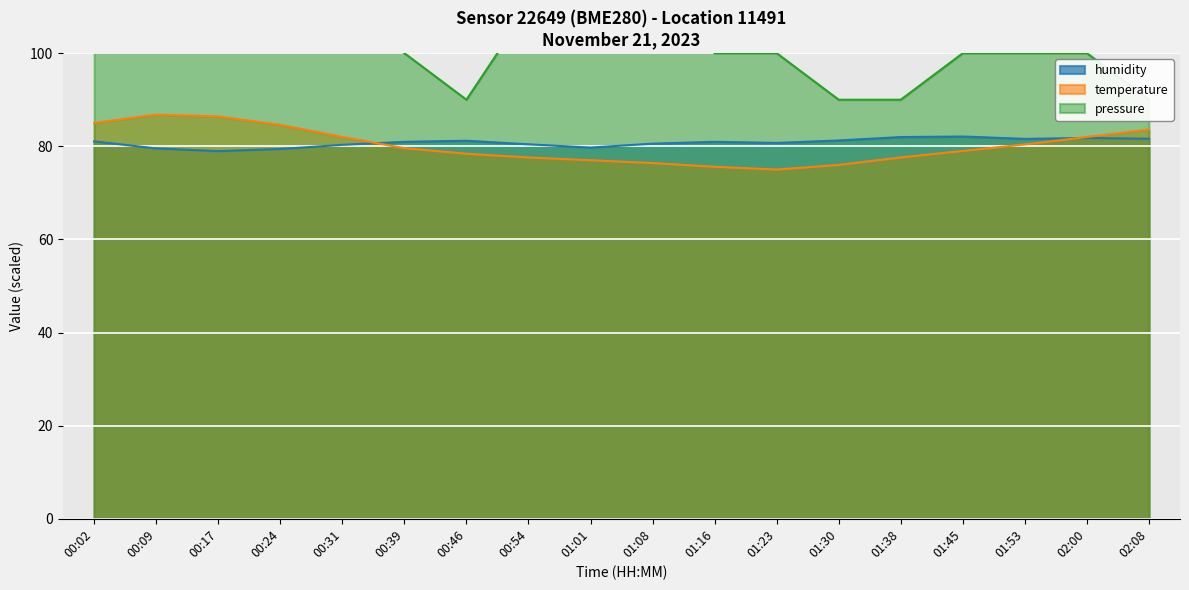

What is the value of the temperature point at the 6th from the left?

79.6